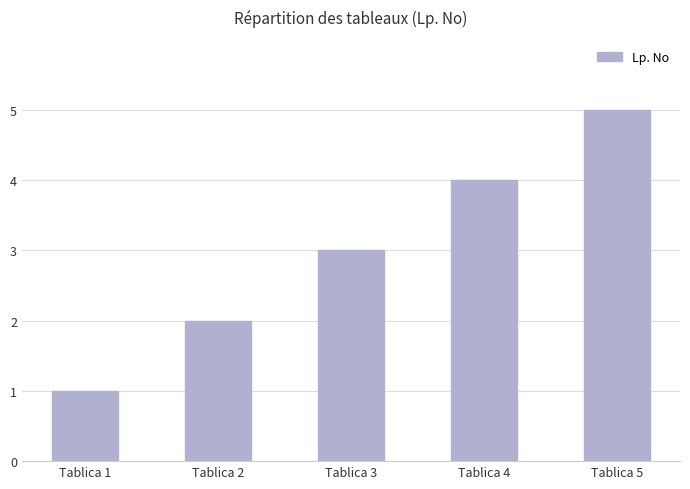

What is the value of the 2nd bar from the left?

2